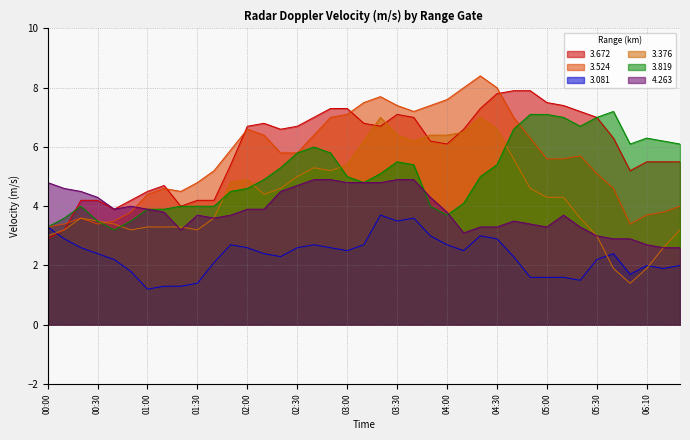

What is the difference between the maximum and minimum values in the 3.819 series?

4.0